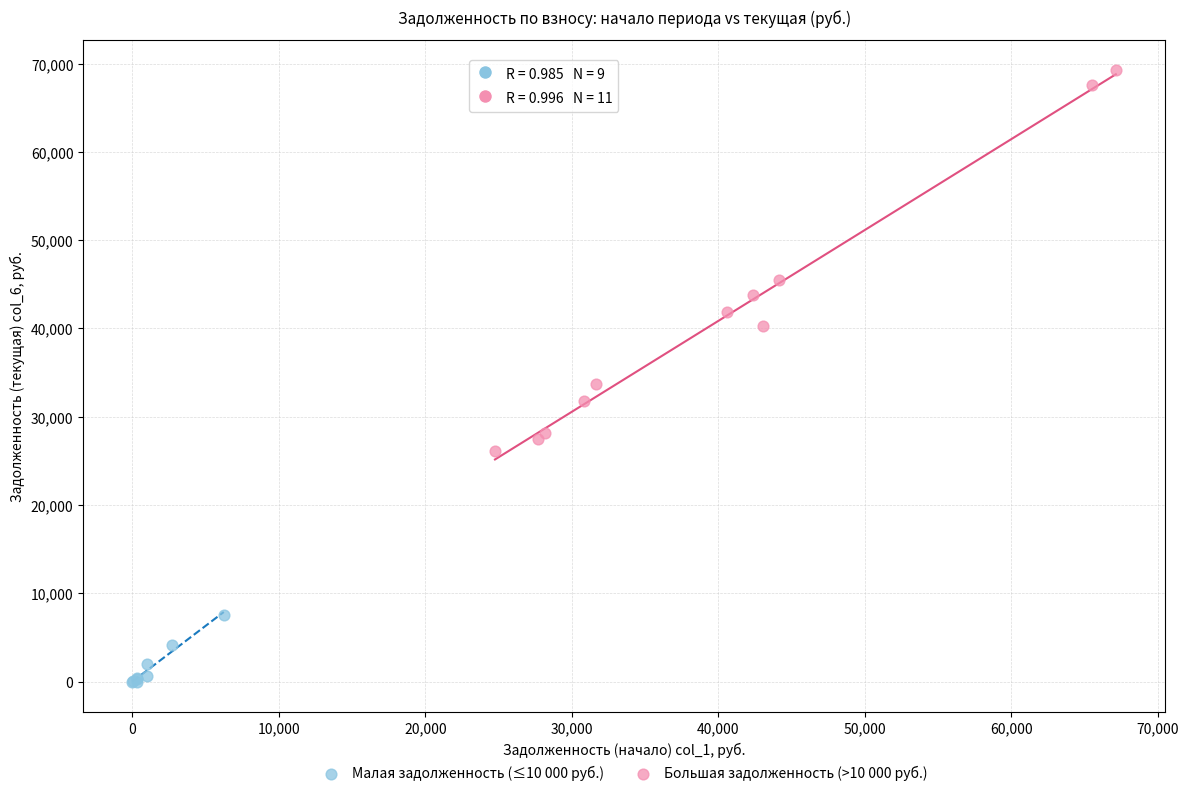

Which series has the widest spread of Y values?

Большая задолженность (>10 000 руб.)